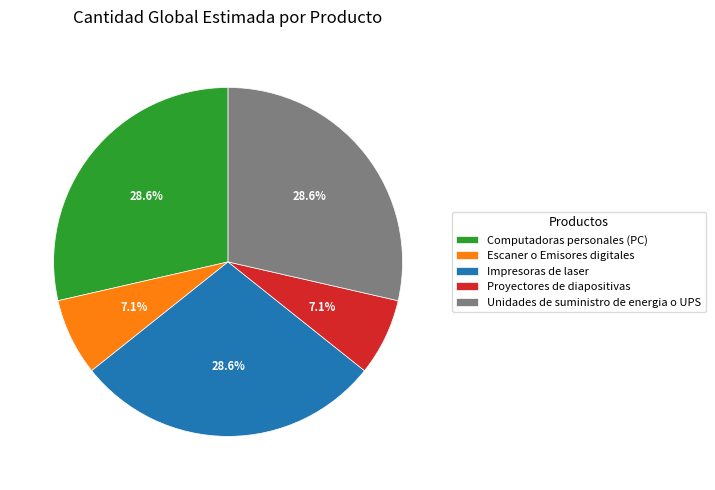

To the nearest percent, what is the combined percentage of Computadoras personales (PC) and Escaner o Emisores digitales?

36%